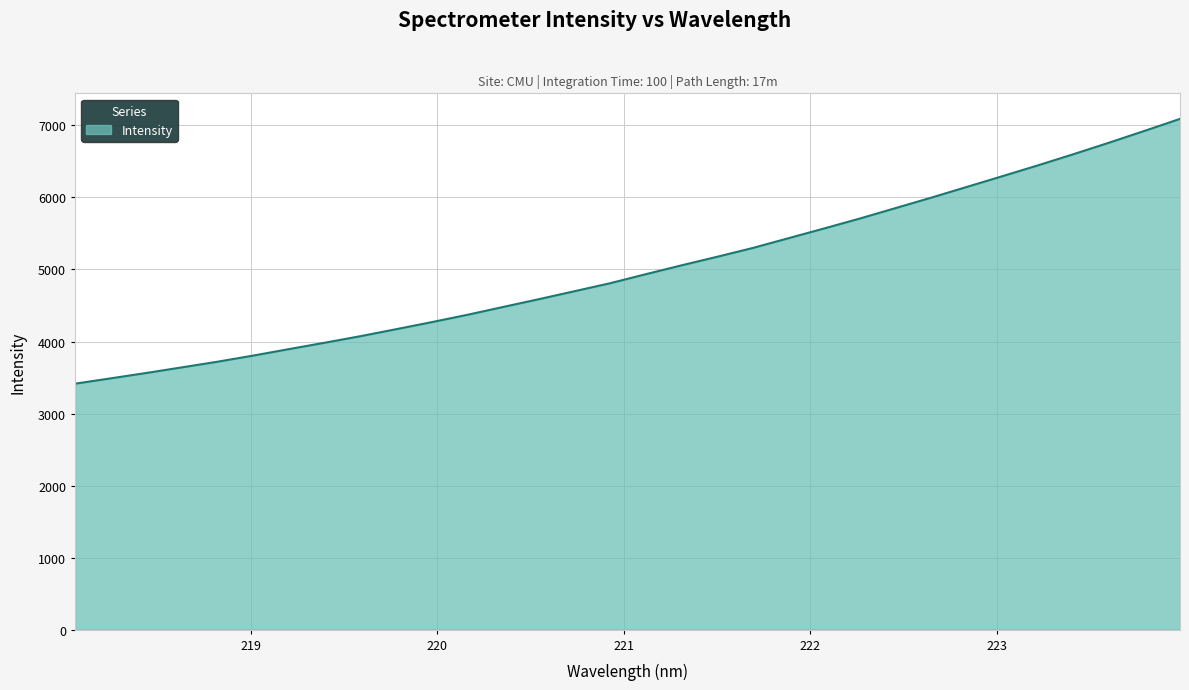

How many lines are shown in the chart?

1